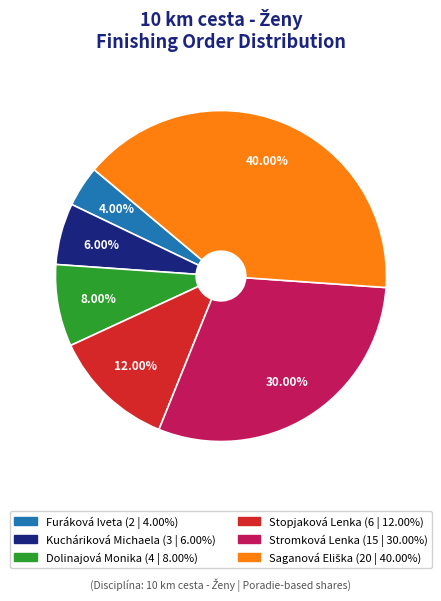

Is there any slice that represents more than half of the pie?

No